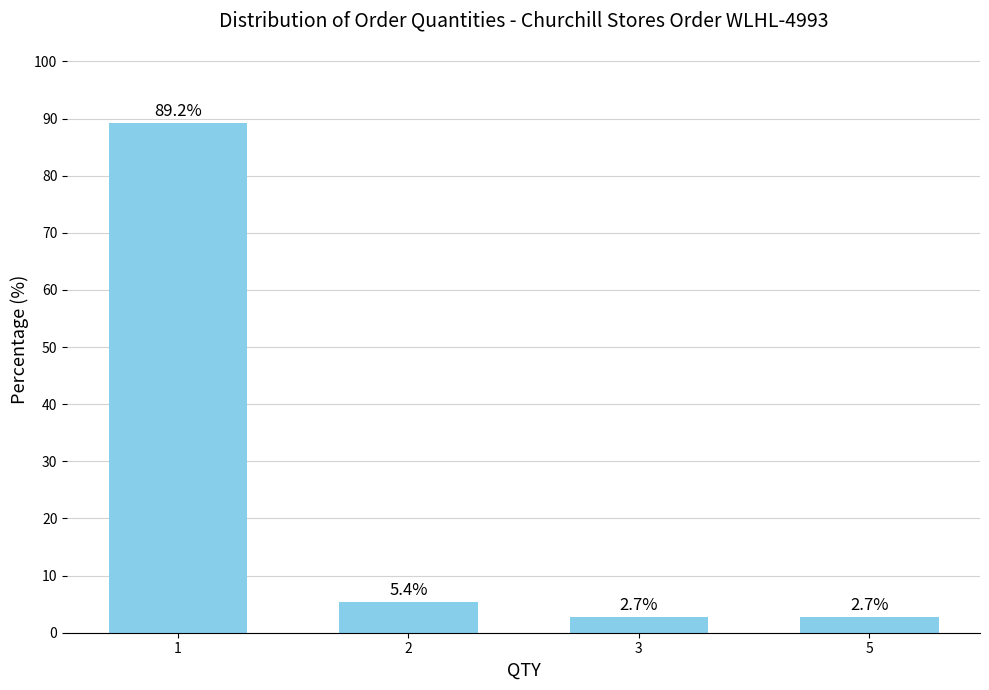

What value does the data have at 1?

89.2